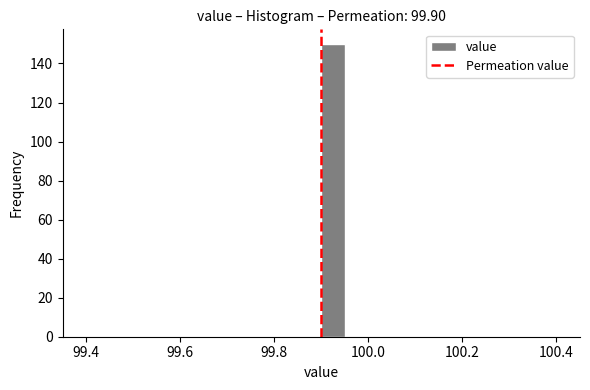

Read against the x-axis, roughly where is the centre of the tallest bar?

99.92